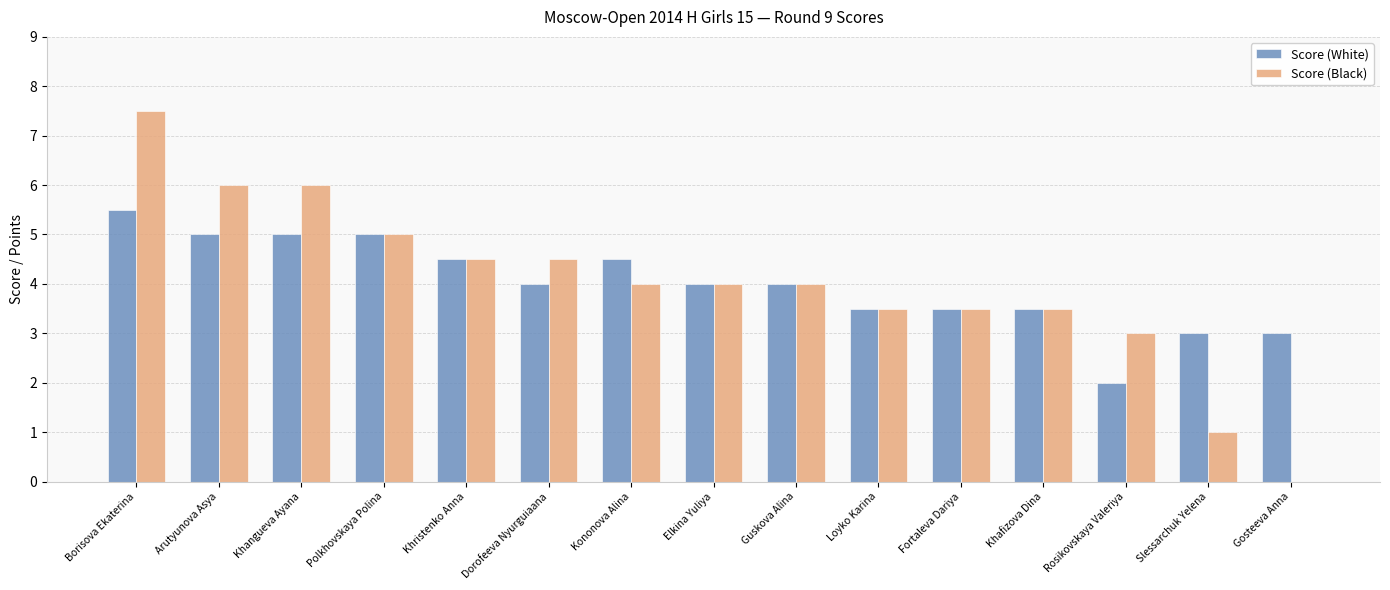

What is the maximum value for Score (White)?

5.5